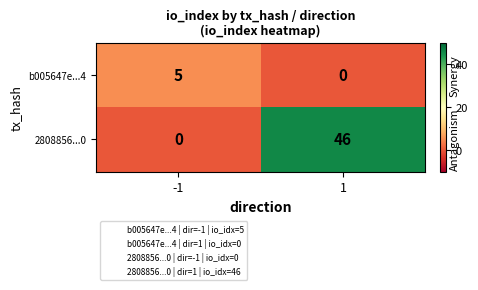

Which series has the widest spread of values?

2808856...0